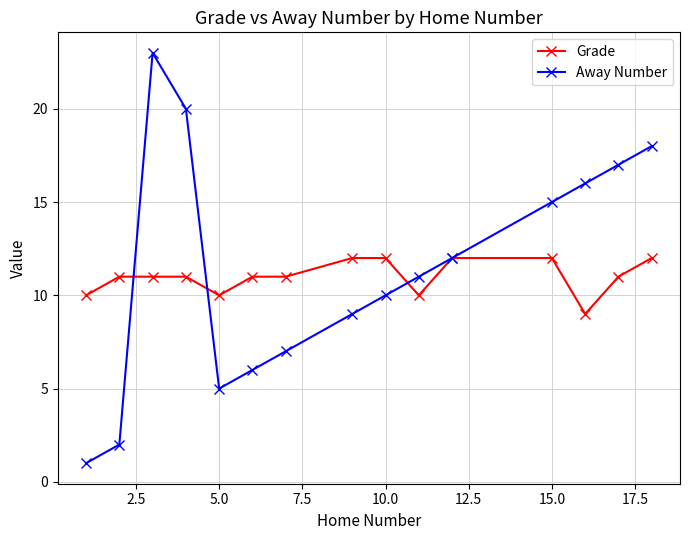

How many interior local valleys does the Away Number series have?

1